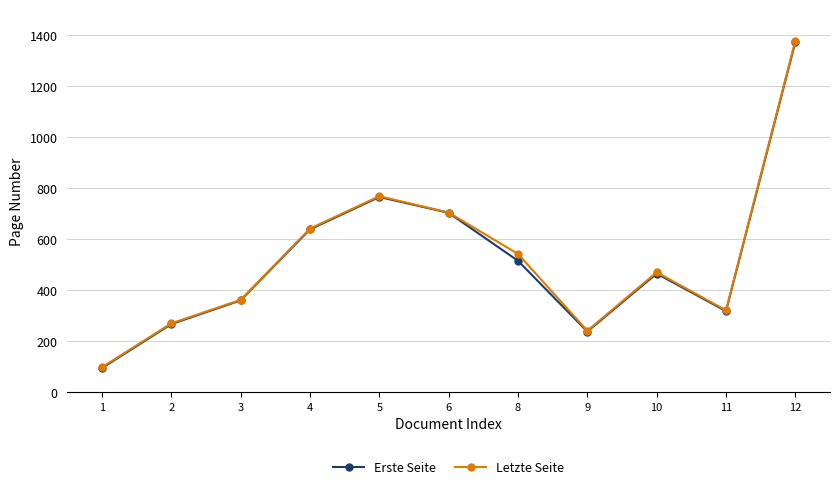

At how many categories does at least one series exceed 1307?

1